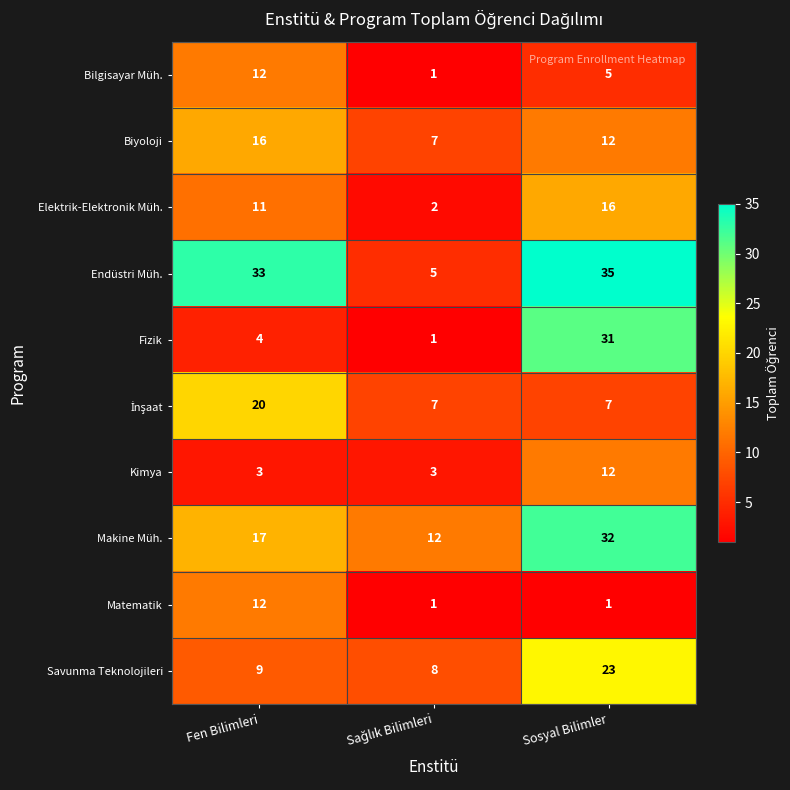

Which series changed the most between Fen Bilimleri and Sosyal Bilimler?

Fizik